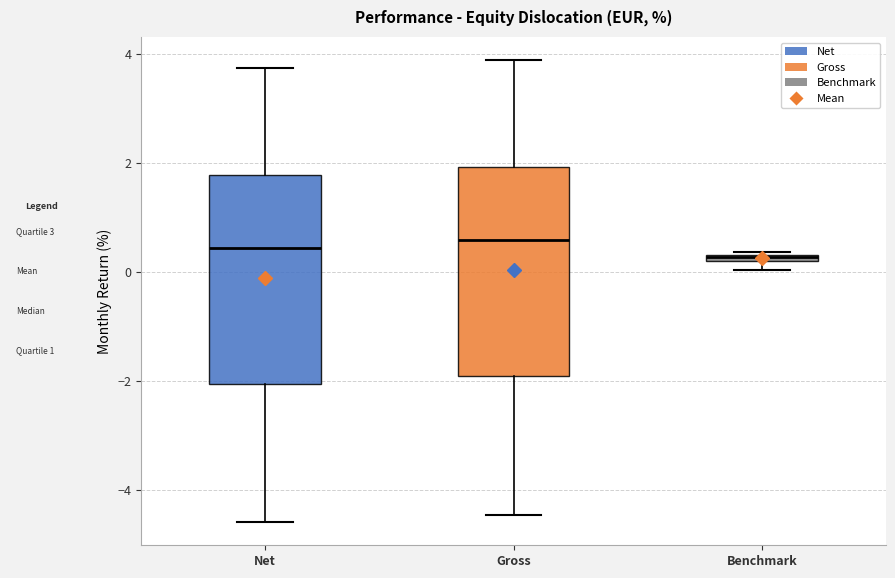

Where does the lower whisker of the box for Gross end on the y-axis? The values are not printed on the chart, so give them approximately, as read against the axis.

-4.4